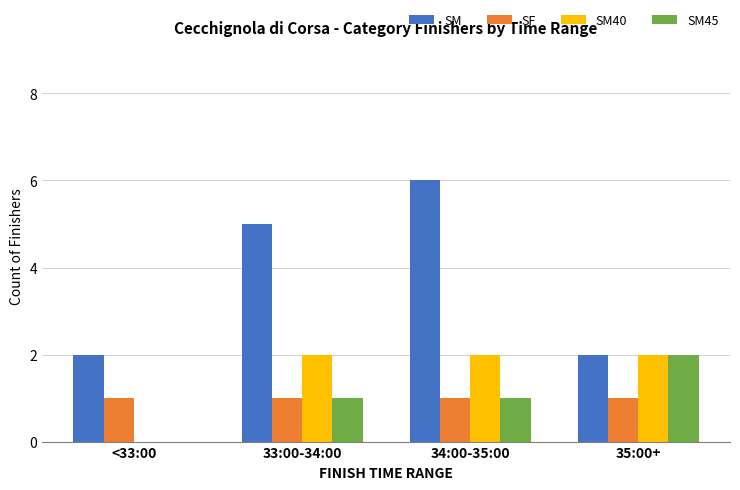

Is the value of SF at 35:00+ greater than the value of SM40 at <33:00?

Yes